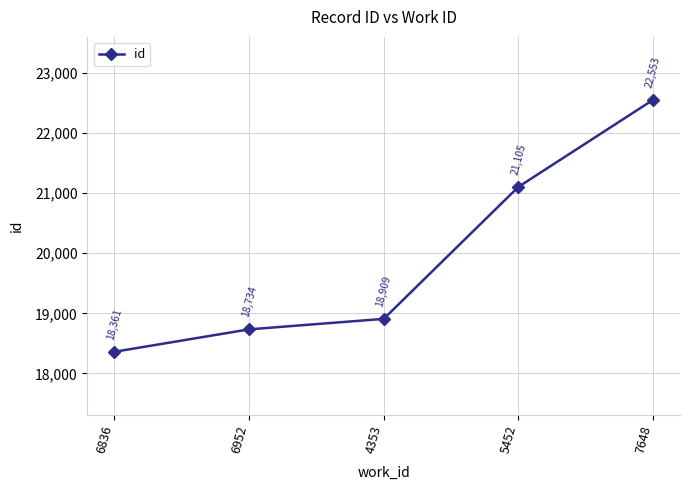

How many lines are shown in the chart?

1